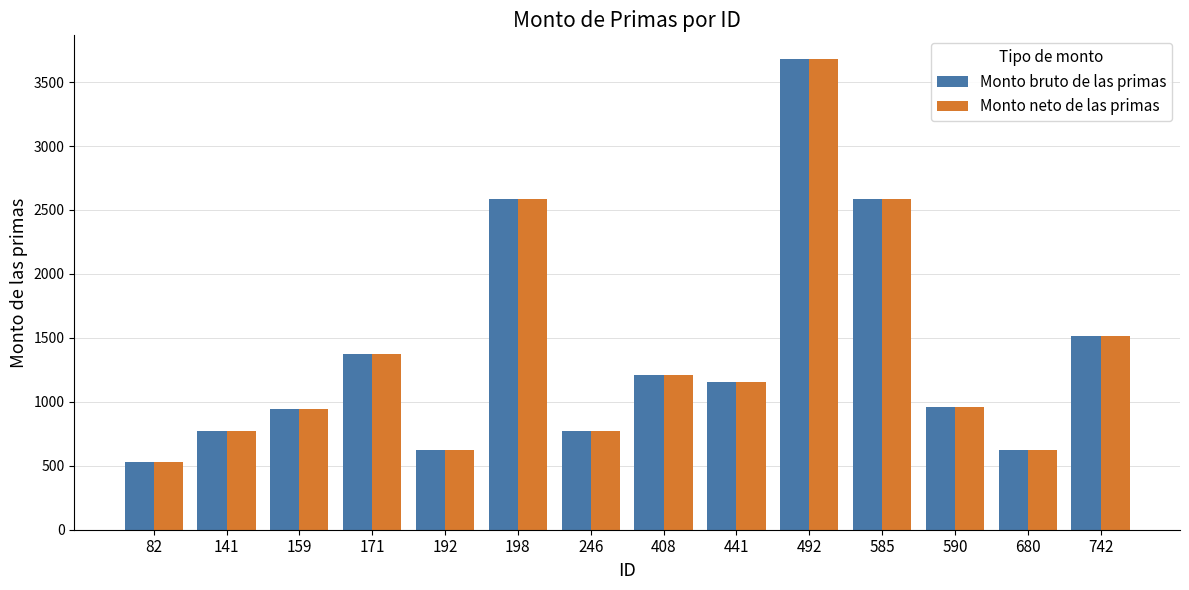

At which category is the sum across all series the highest?

492